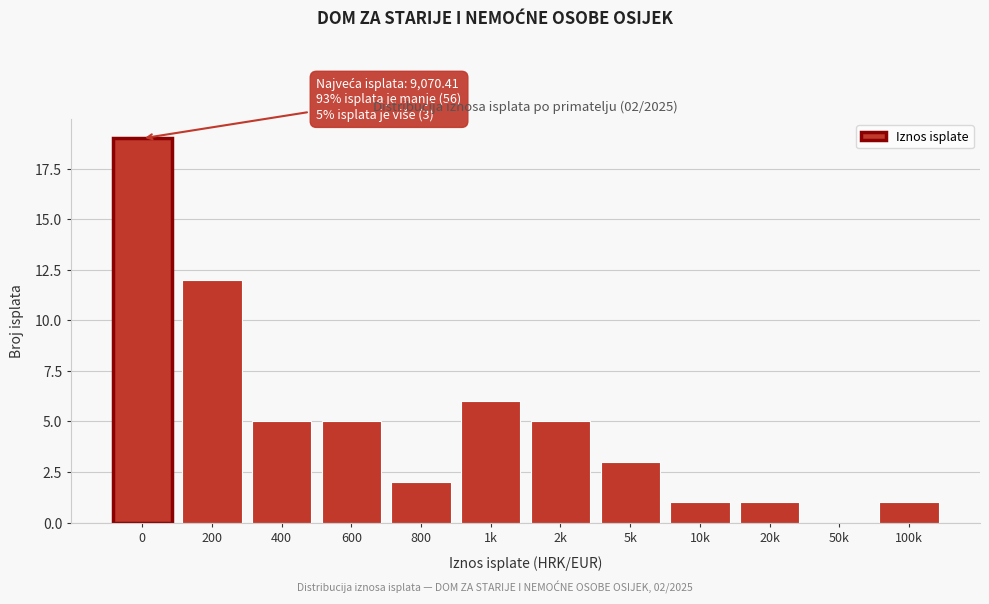

Reading left to right, transcribe all the data shown in this chart.

0=19	200=12	400=5	600=5	800=2	1k=6	2k=5	5k=3	10k=1	20k=1	50k=0	100k=1